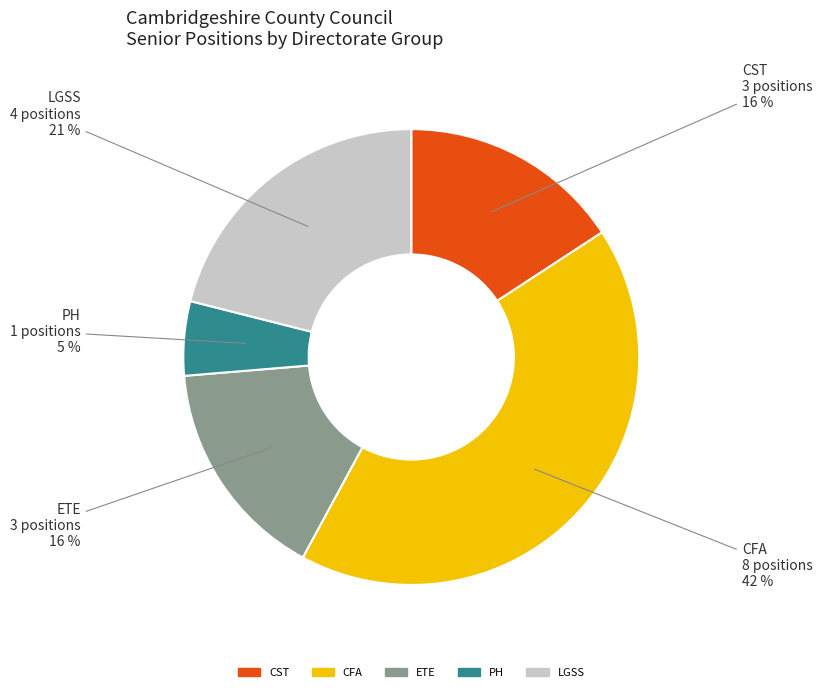

Is it true that CST is 29% of the pie?

False